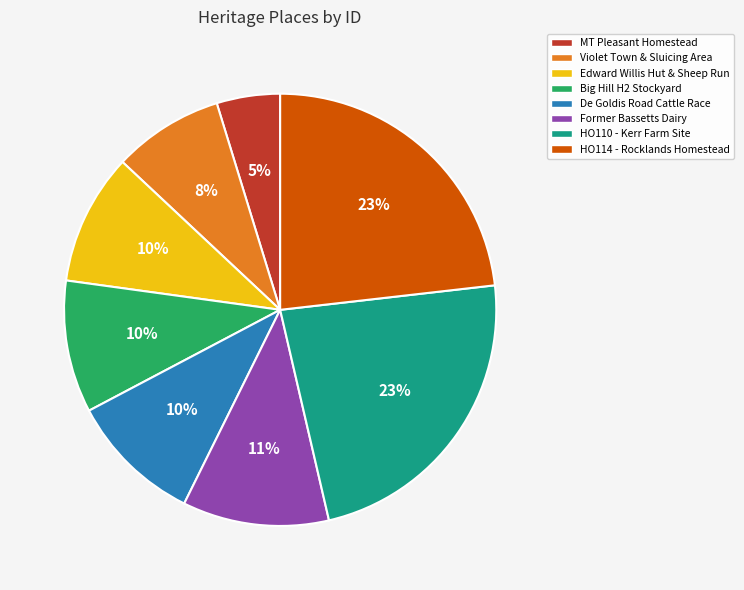

What percentage is the HO110 - Kerr Farm Site slice, to the nearest percent?

23%